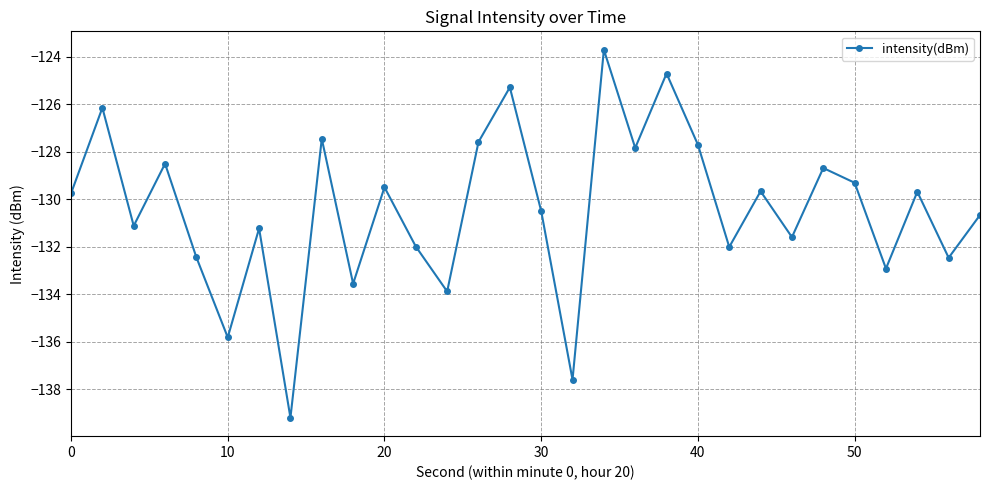

What is the smallest value displayed?

-139.2